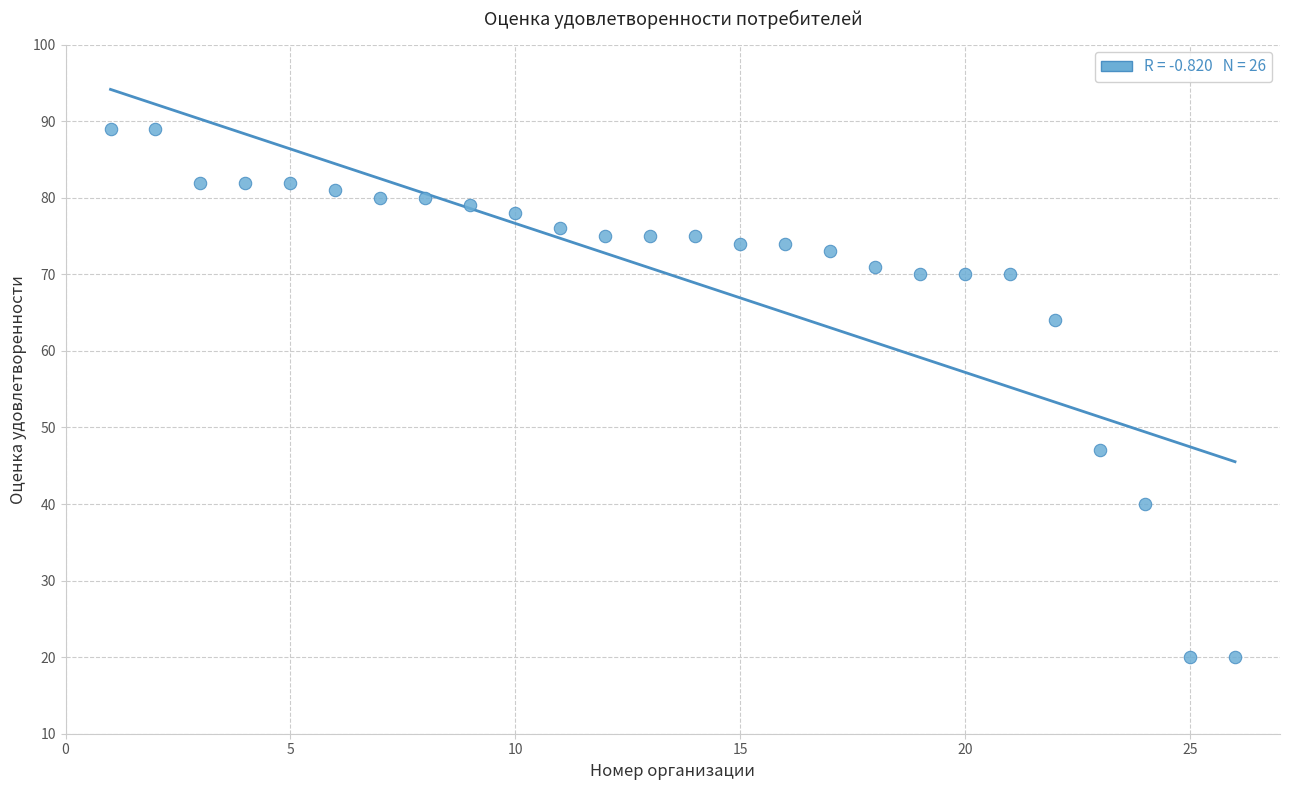

What Y value in the scatter plot is closest to 54?

47